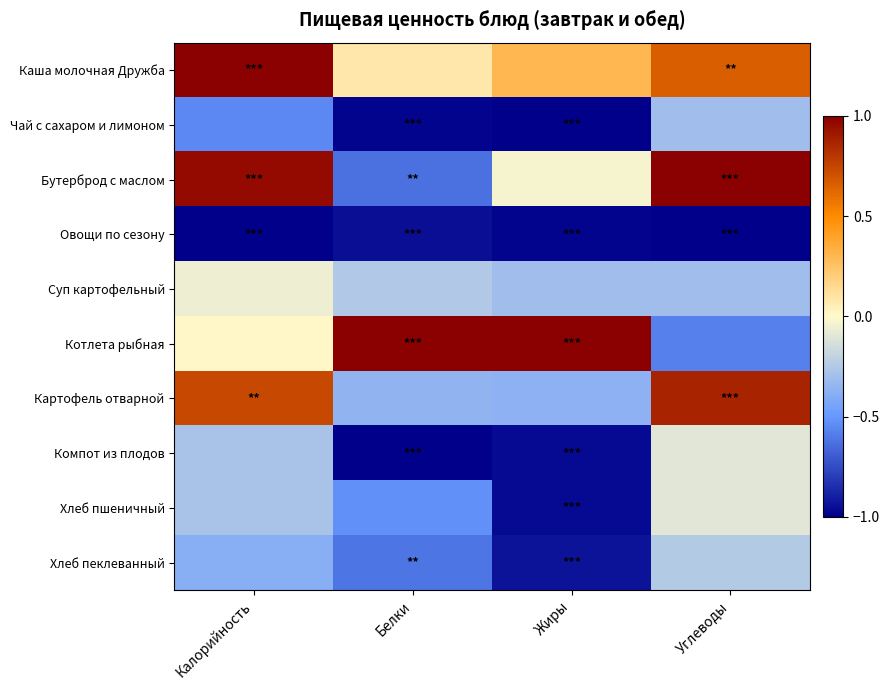

List the series in order of their peak value, highest first.

Каша молочная Дружба, Бутерброд с маслом, Котлета рыбная, Картофель отварной, Суп картофельный, Компот из плодов, Хлеб пшеничный, Хлеб пеклеванный, Чай с сахаром и лимоном, Овощи по сезону